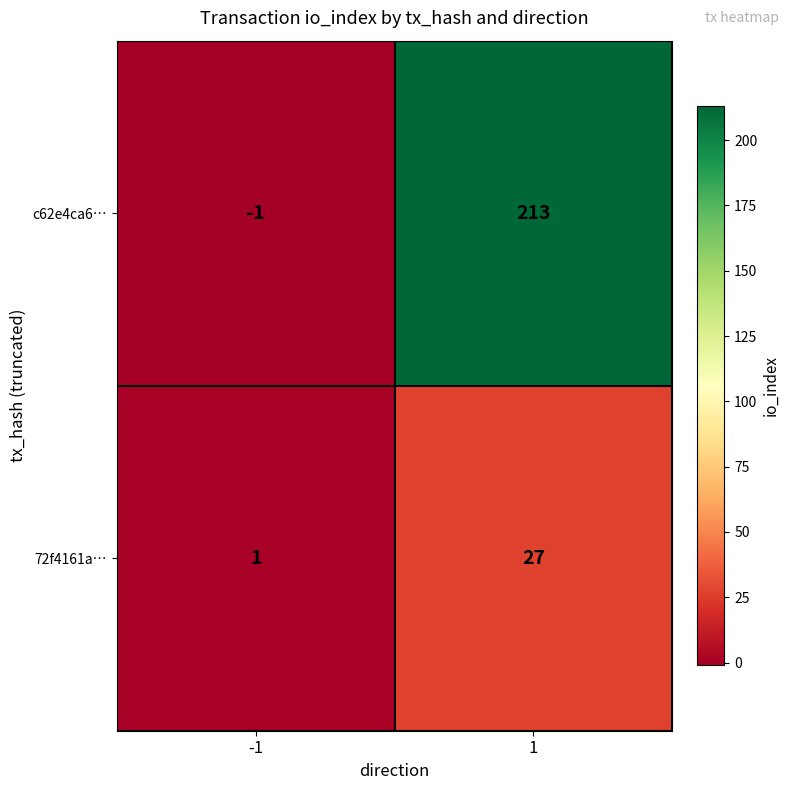

At which category is the sum across all series the highest?

1